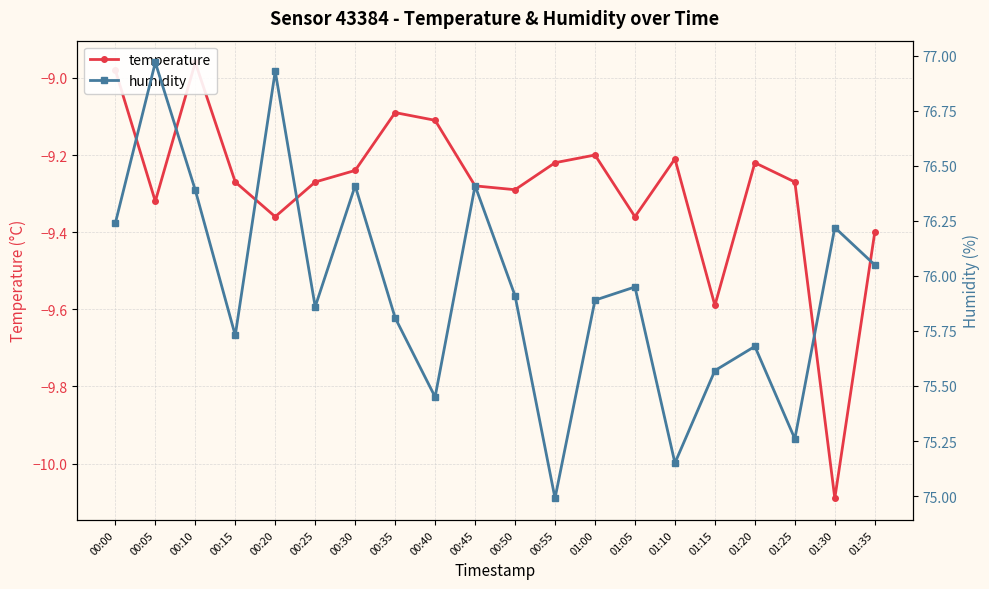

True or false: humidity and temperature intersect in this chart.

False